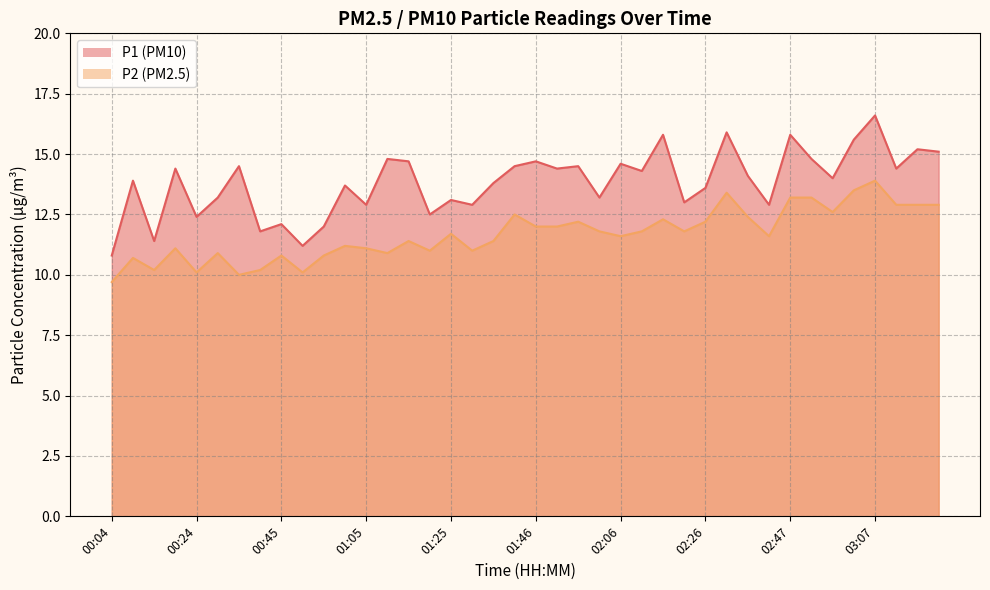

What is the minimum value for P2?

9.7